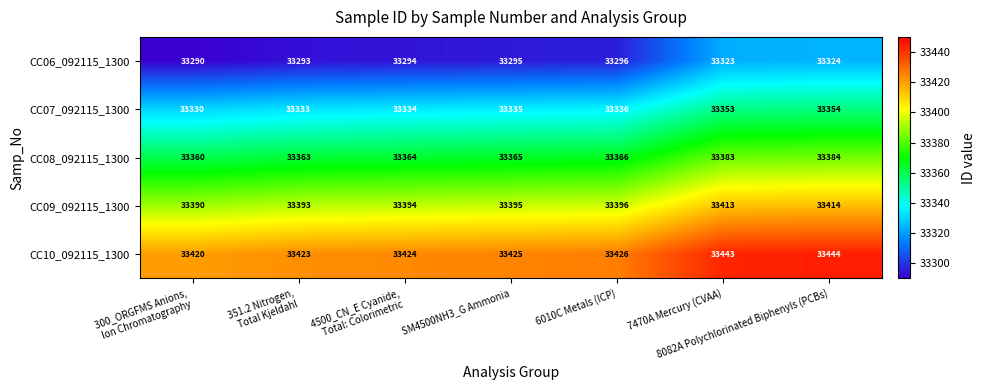

Rank the series by their maximum value, from lowest to highest.

CC06_092115_1300, CC07_092115_1300, CC08_092115_1300, CC09_092115_1300, CC10_092115_1300